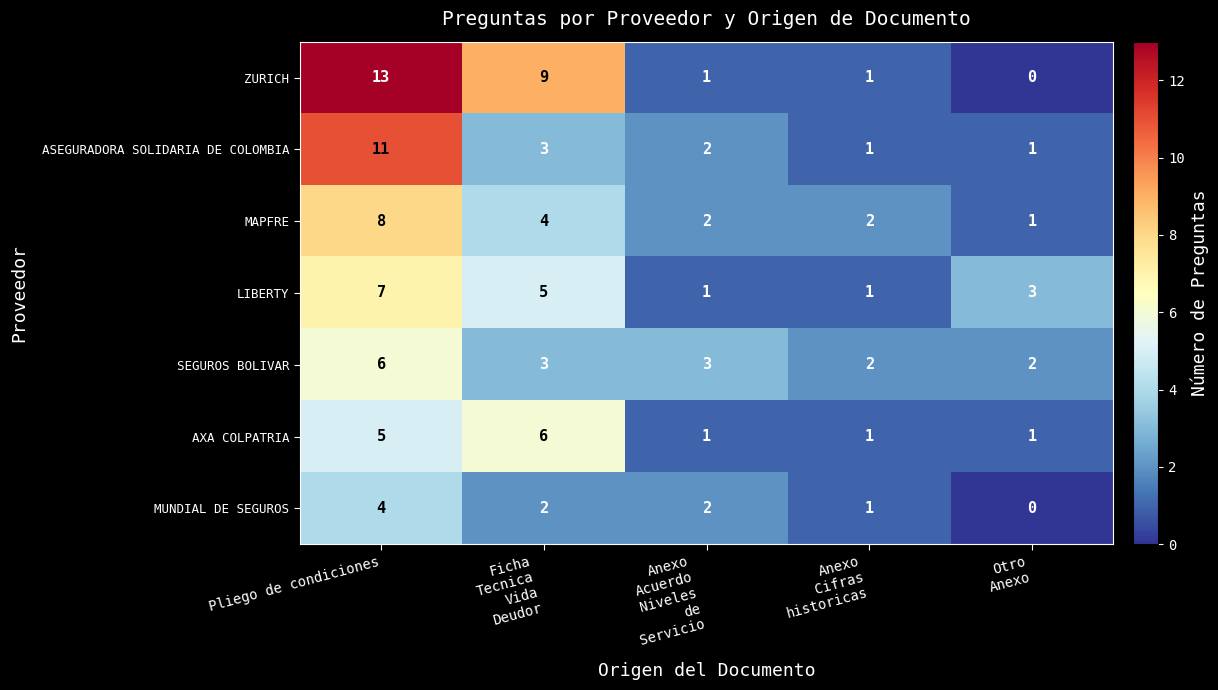

Which series has the largest total across all categories?

ZURICH